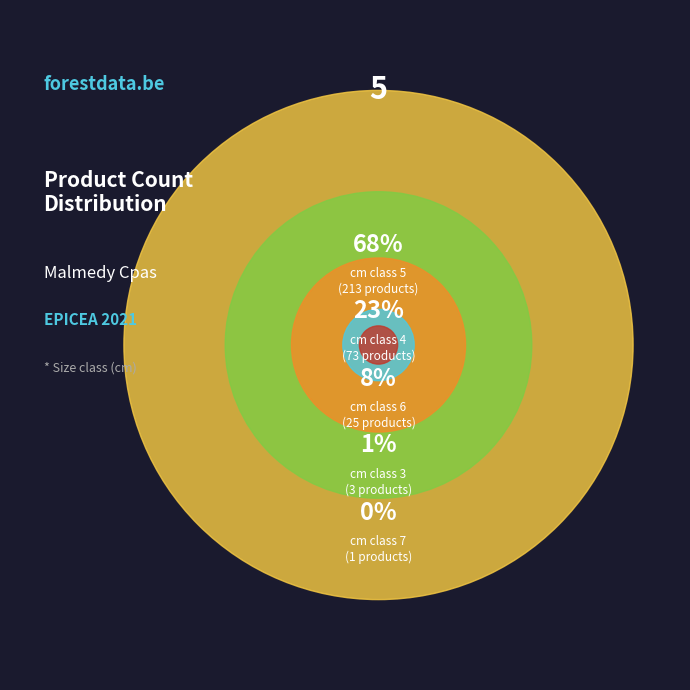

Approximately how many times larger is the value at 5 compared to 6?

8.5